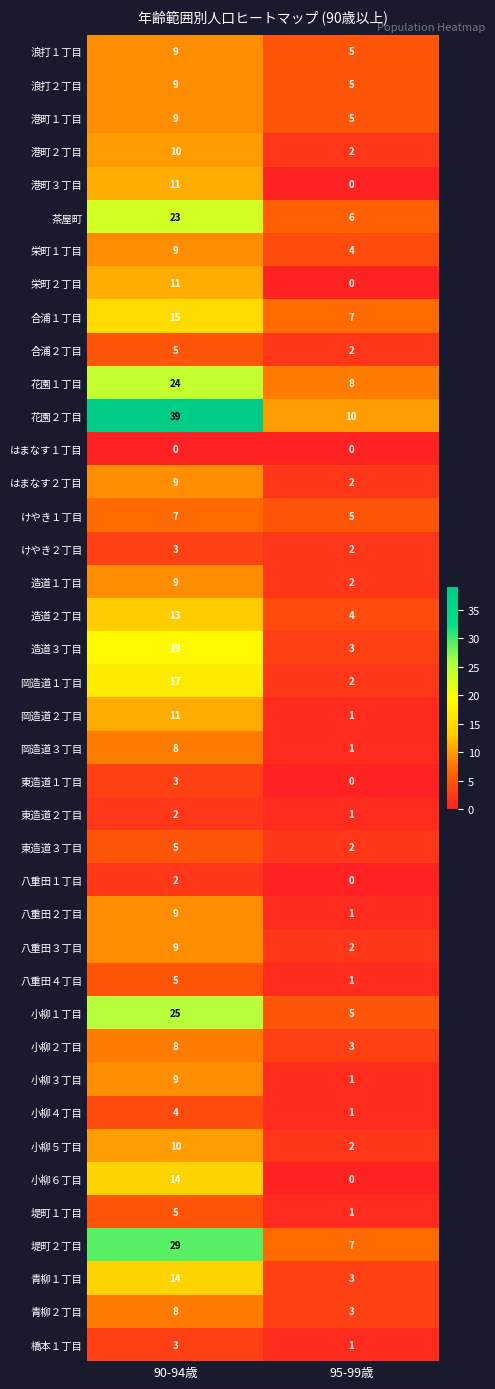

Which series has the largest total across all categories?

花園２丁目